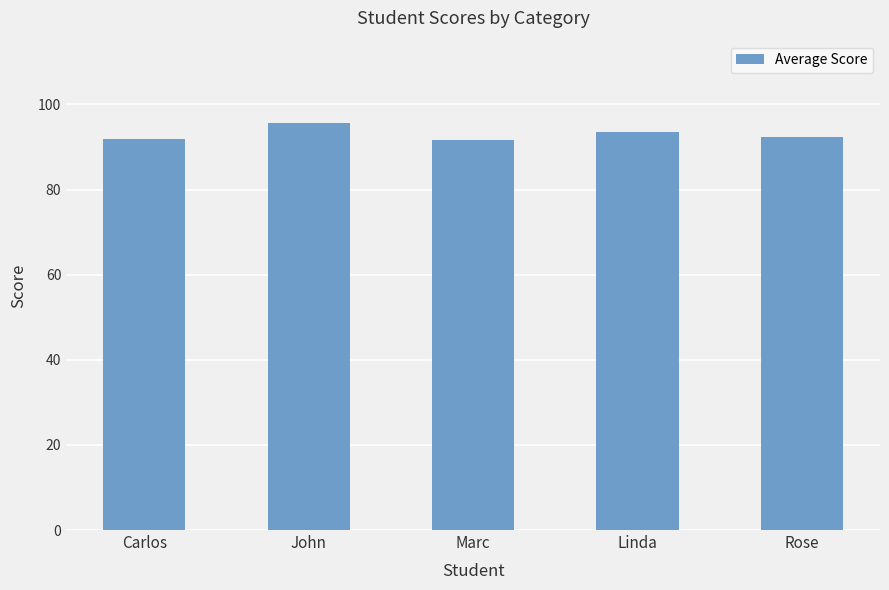

What is the label of the 5th bar from the right?

Carlos